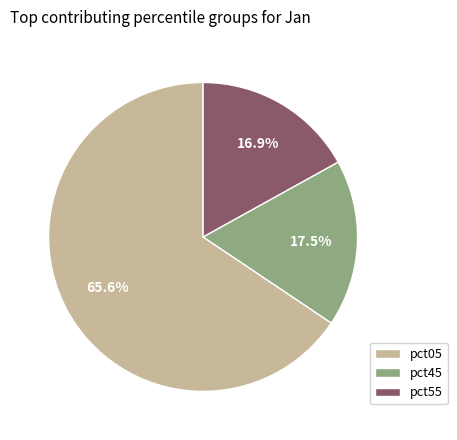

How many slices are in this pie chart?

3